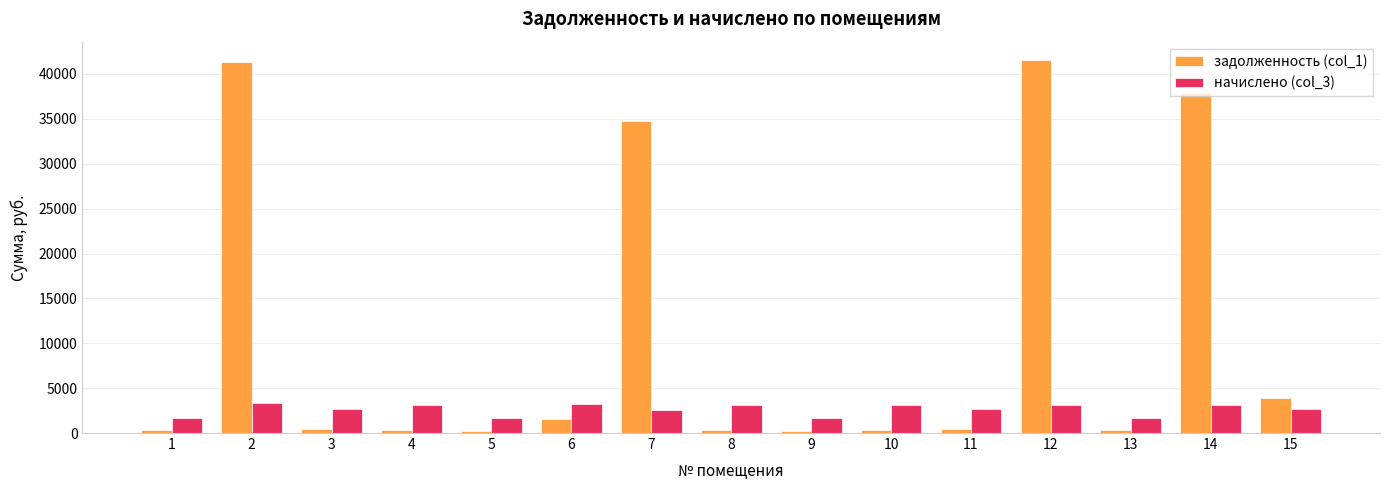

What is the approximate value of начислено (col_3) at 3?

2651.1